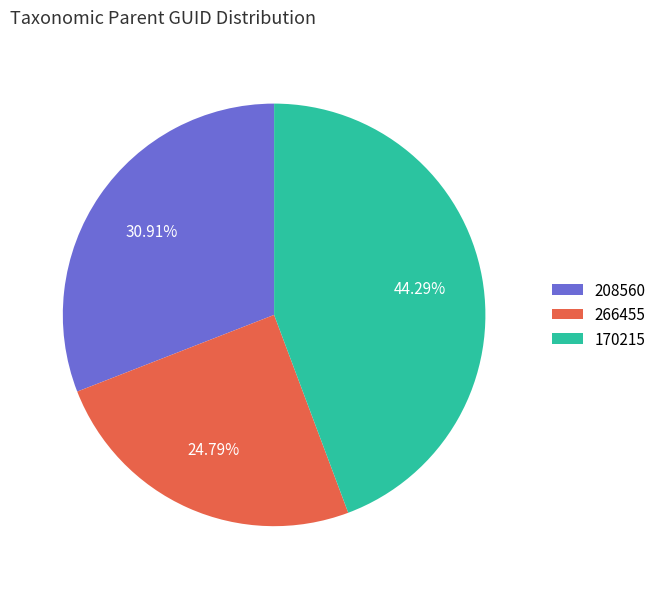

To the nearest percent, what percentage of the pie is 208560?

31%